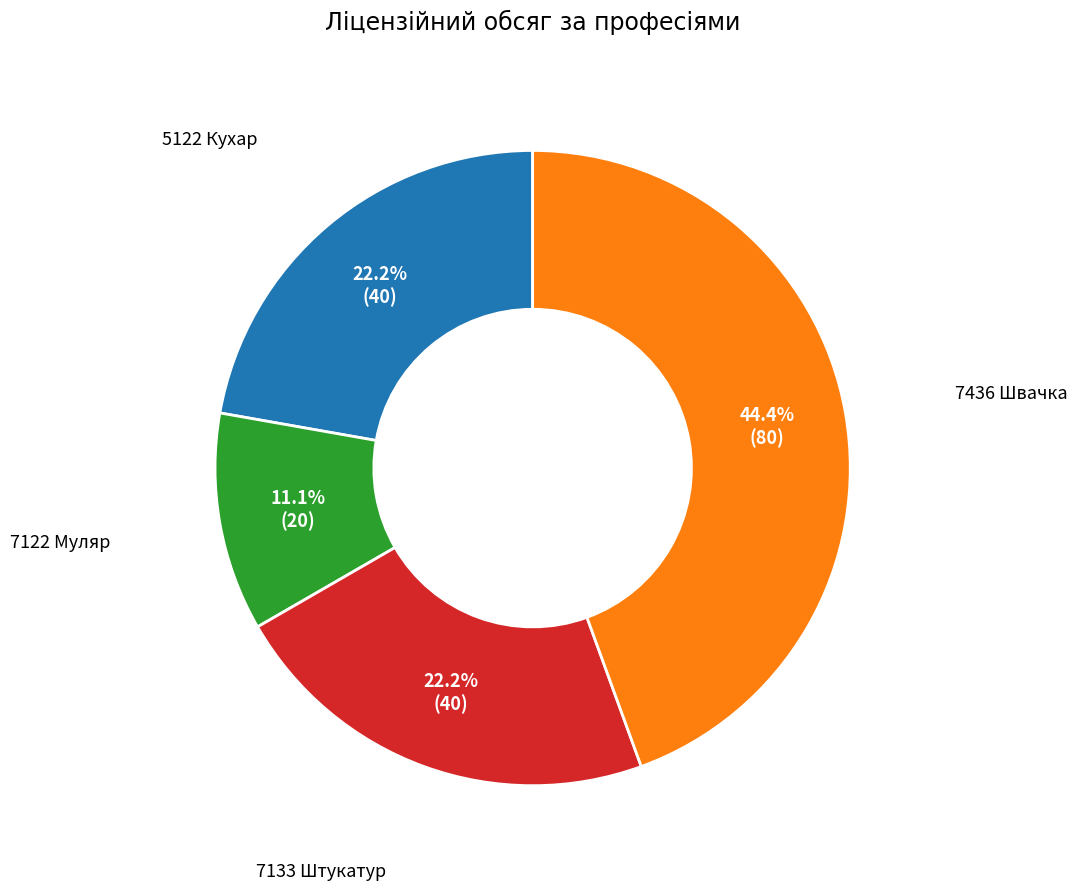

Is there a majority slice in this chart?

No